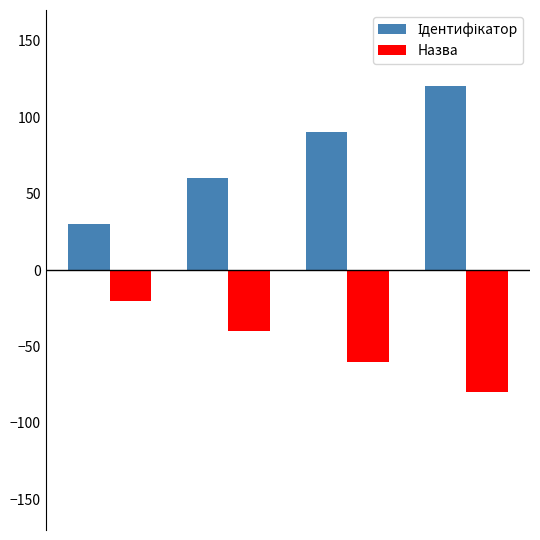

What is the minimum value shown in the chart?

-80